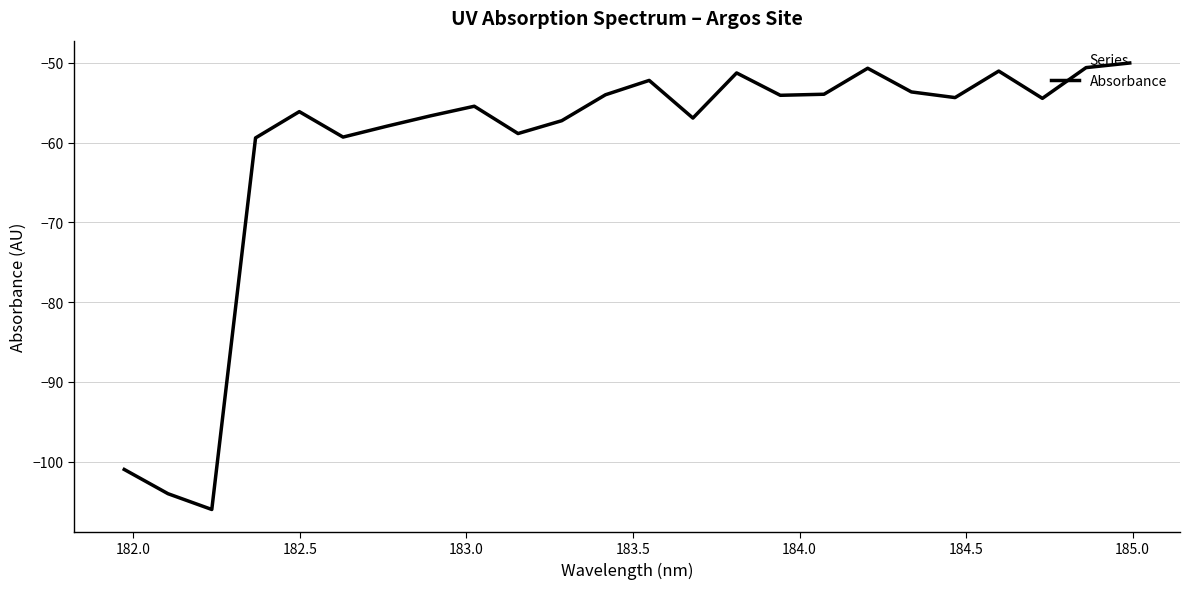

What is the difference between the maximum and minimum values?

56.0